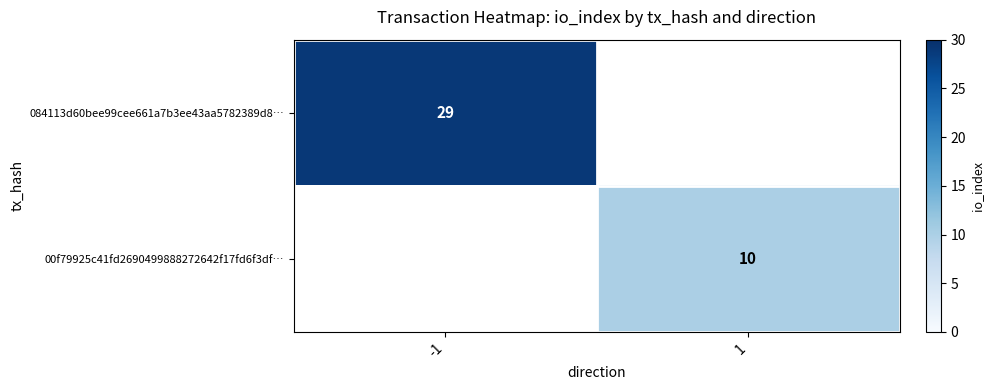

The 084113d60bee99cee661a7b3ee43aa5782389d8… series shows 38 at -1. True or false?

False